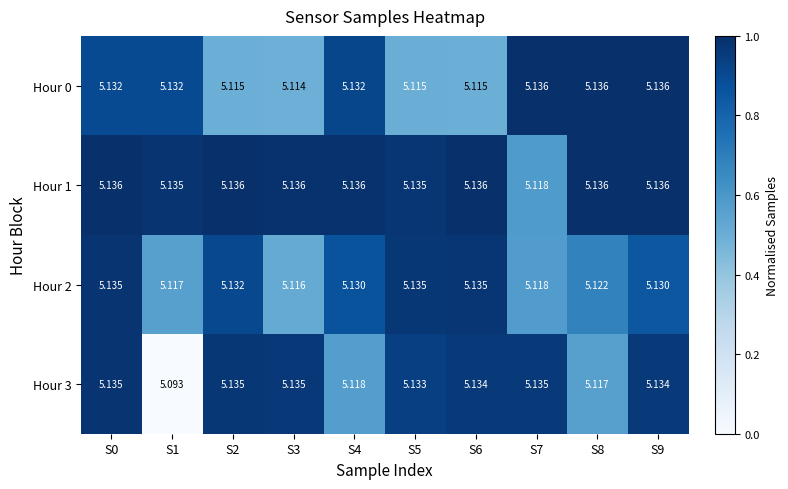

What is the total value across all series at S4?

20.5